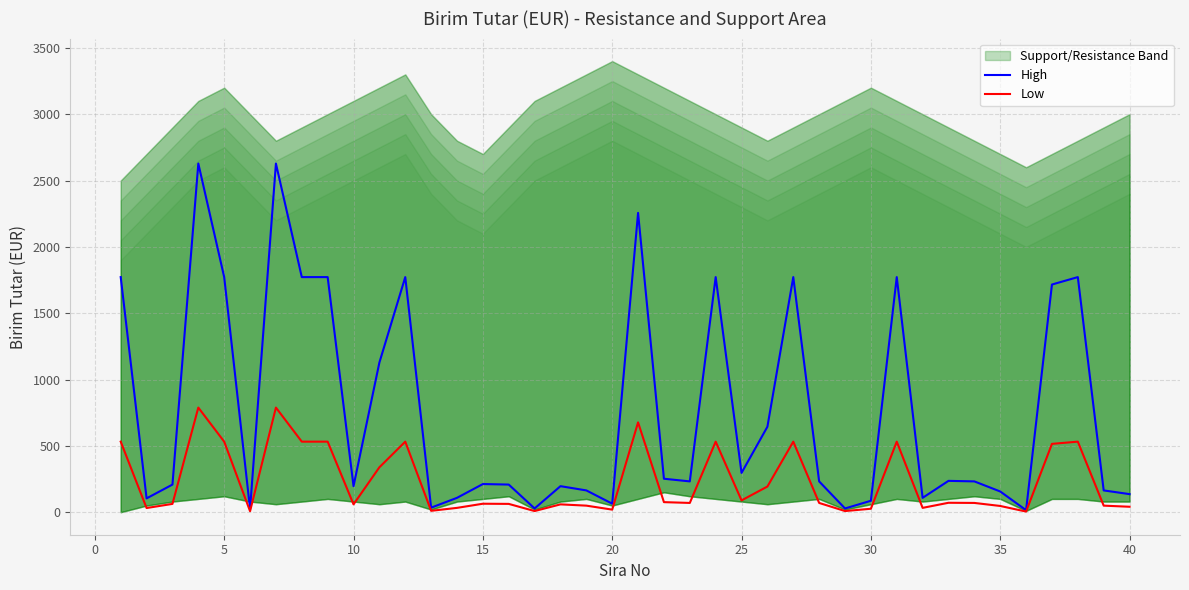

What is the maximum value for Low?

788.4